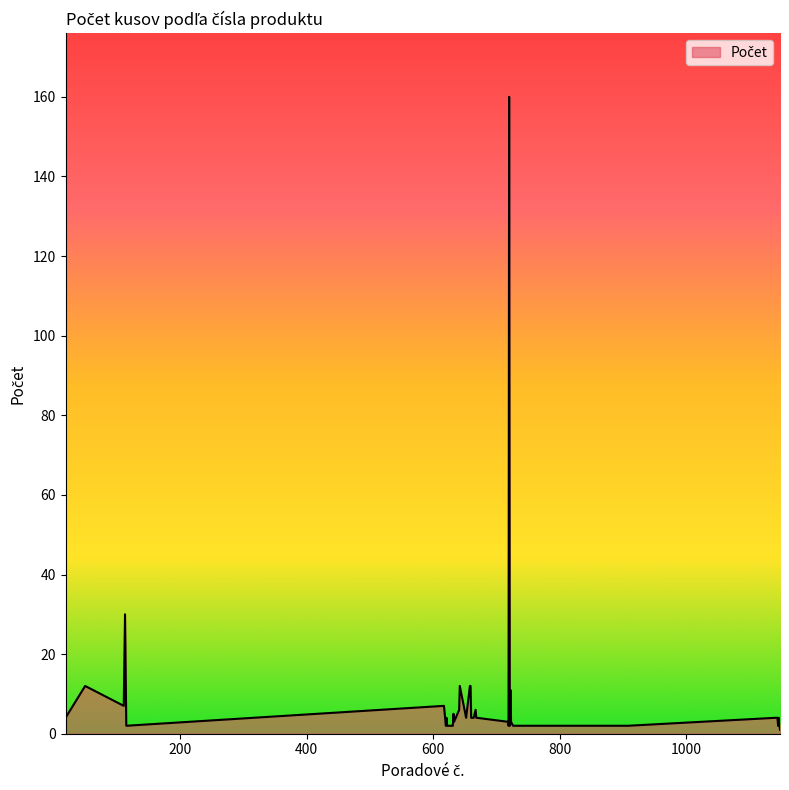

What is the greatest value displayed?

160